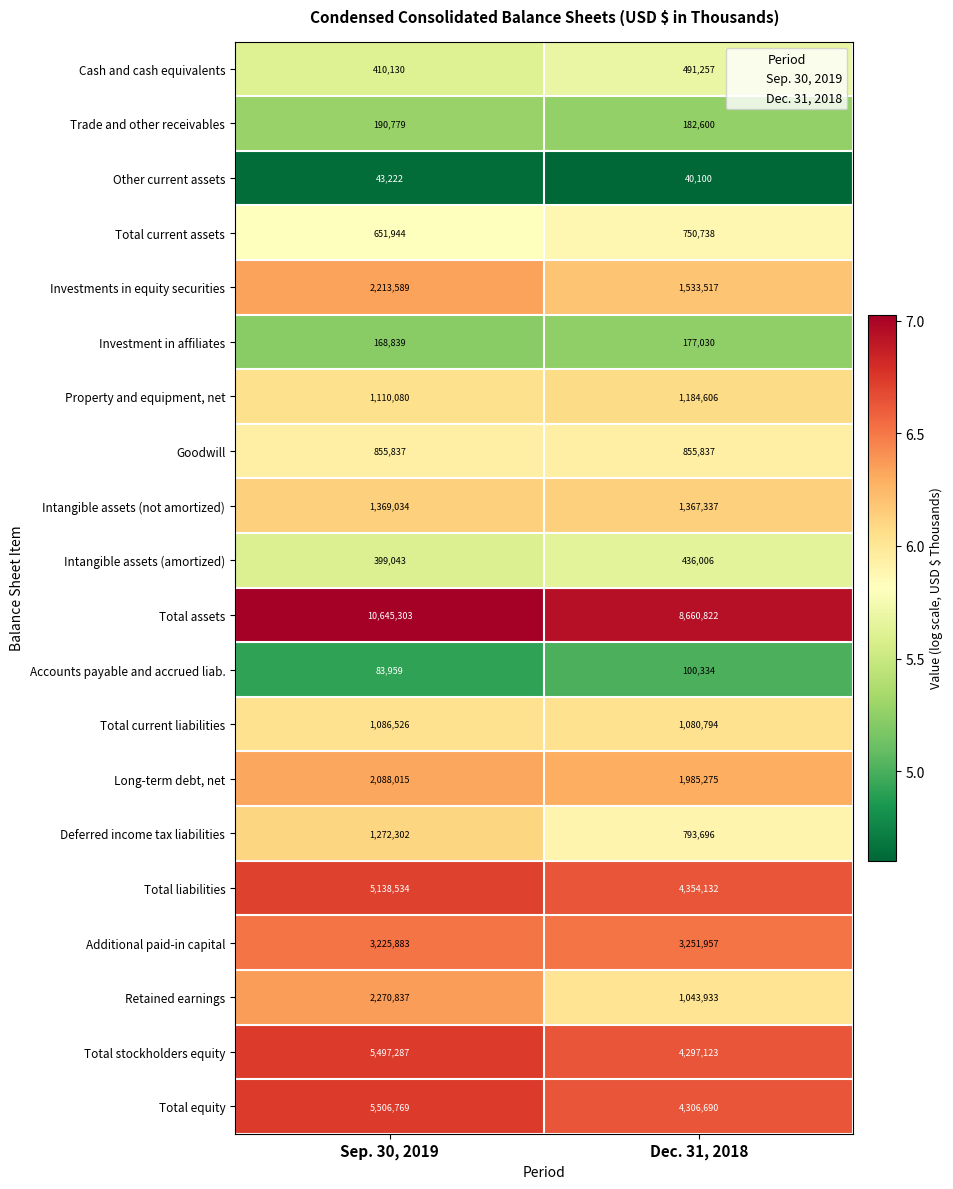

What is the difference between the Intangible assets (not amortized) values at Sep. 30, 2019 and Dec. 31, 2018?

1697